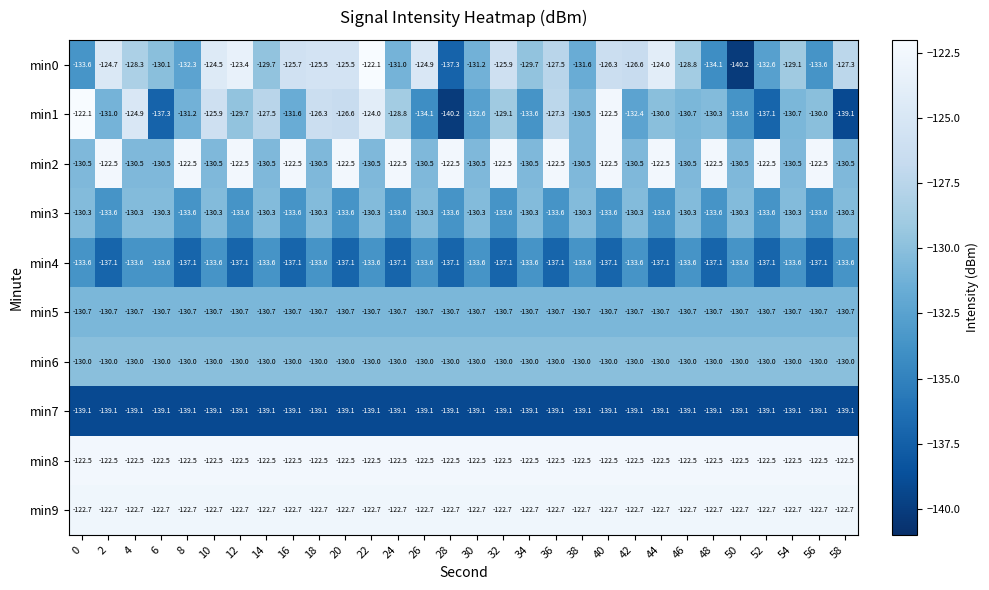

The min9 series shows -122.7 at 50. True or false?

True